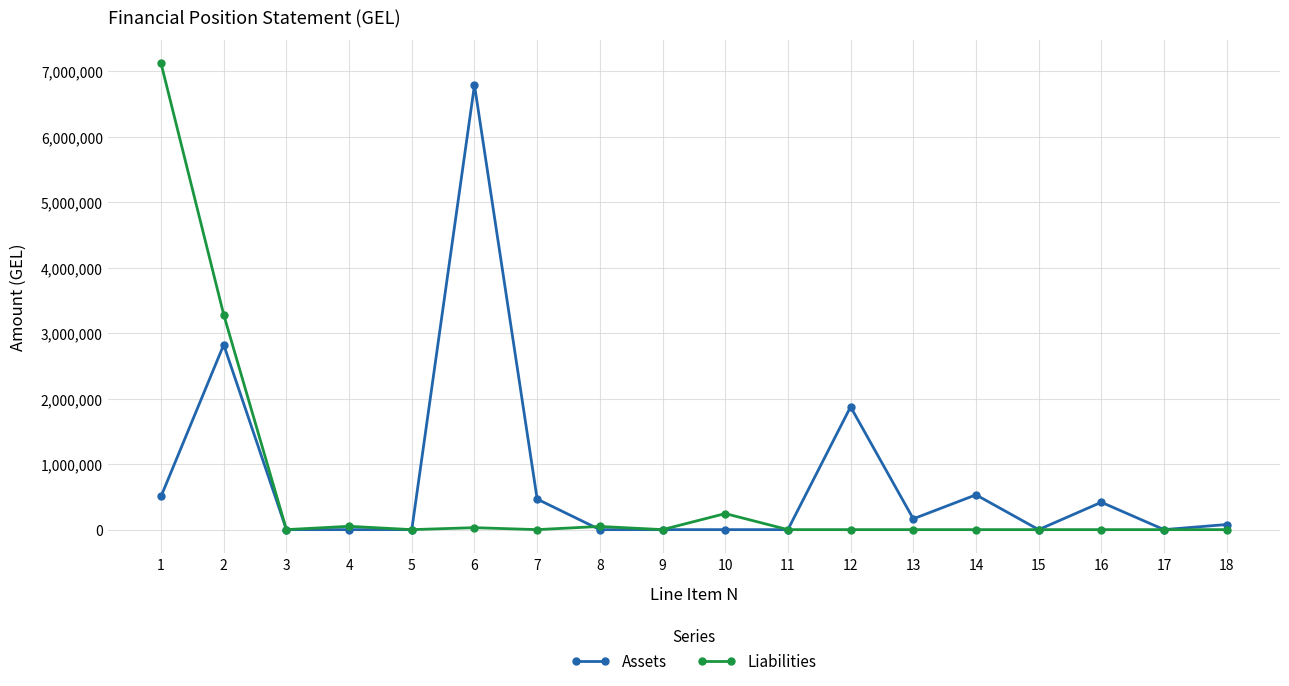

At which category is the sum across all series the highest?

1